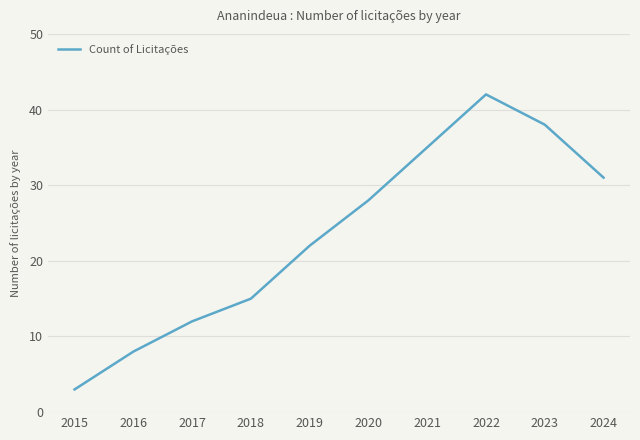

What is the change in value from 2016 to 2020?

+20